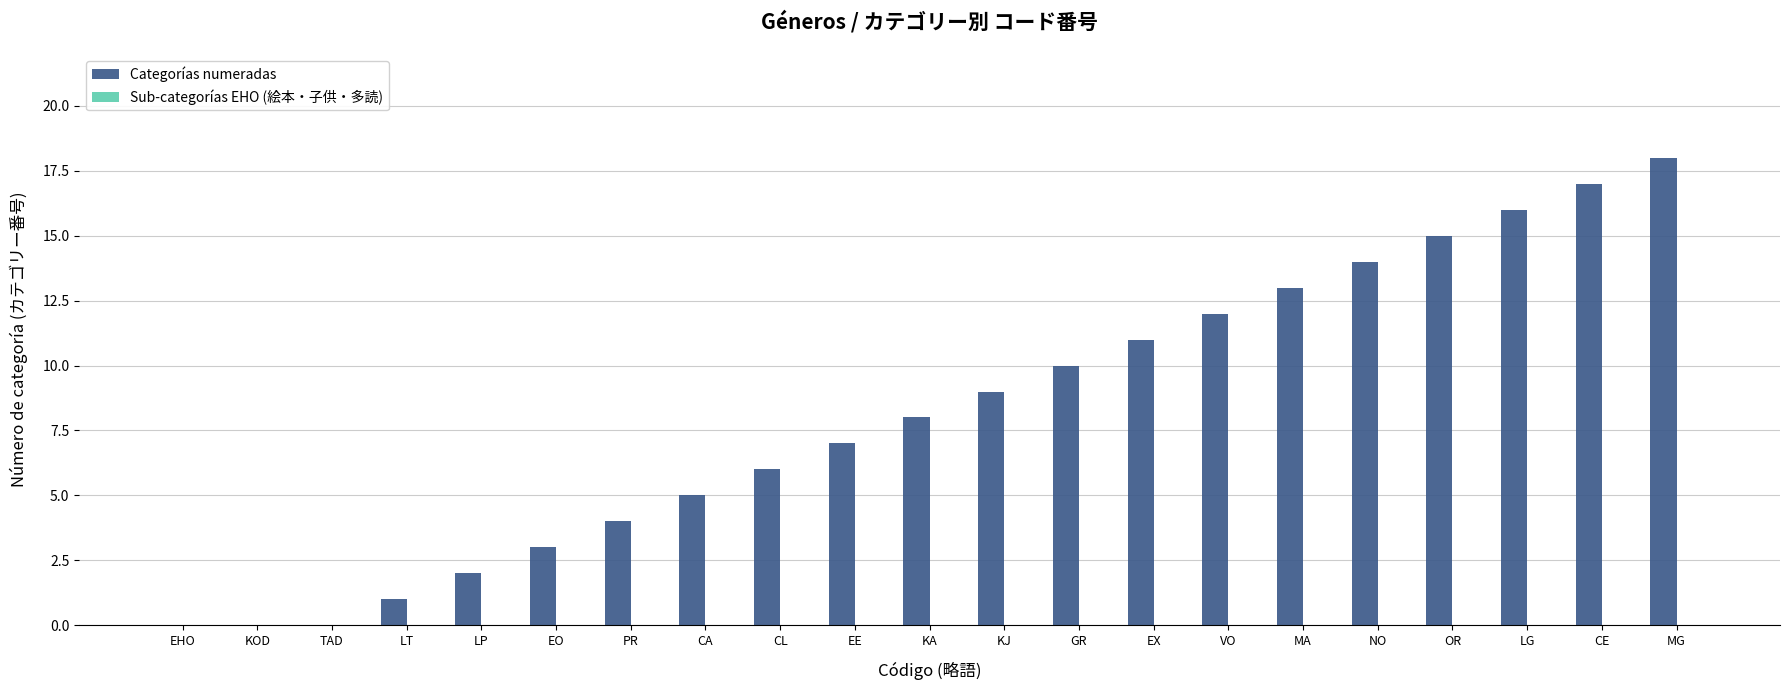

The chart shows a value of 17 at VO. True or false?

False